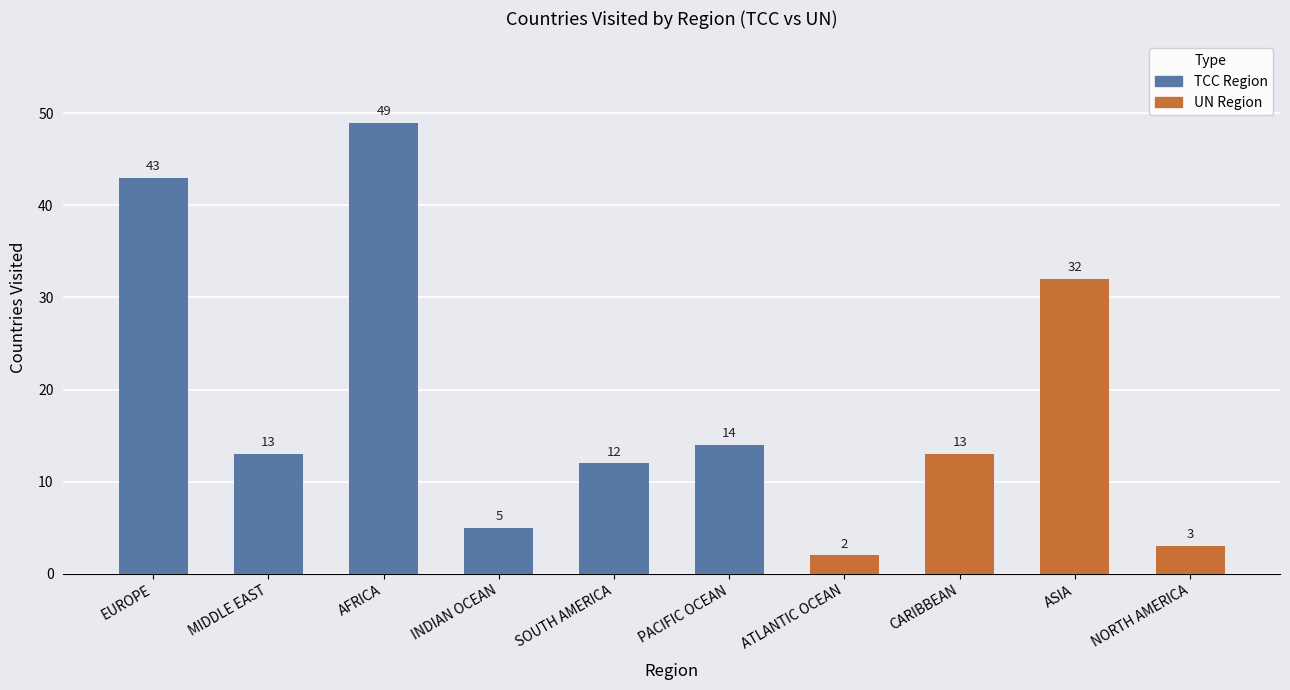

What is the difference between the second highest and second lowest values?

40